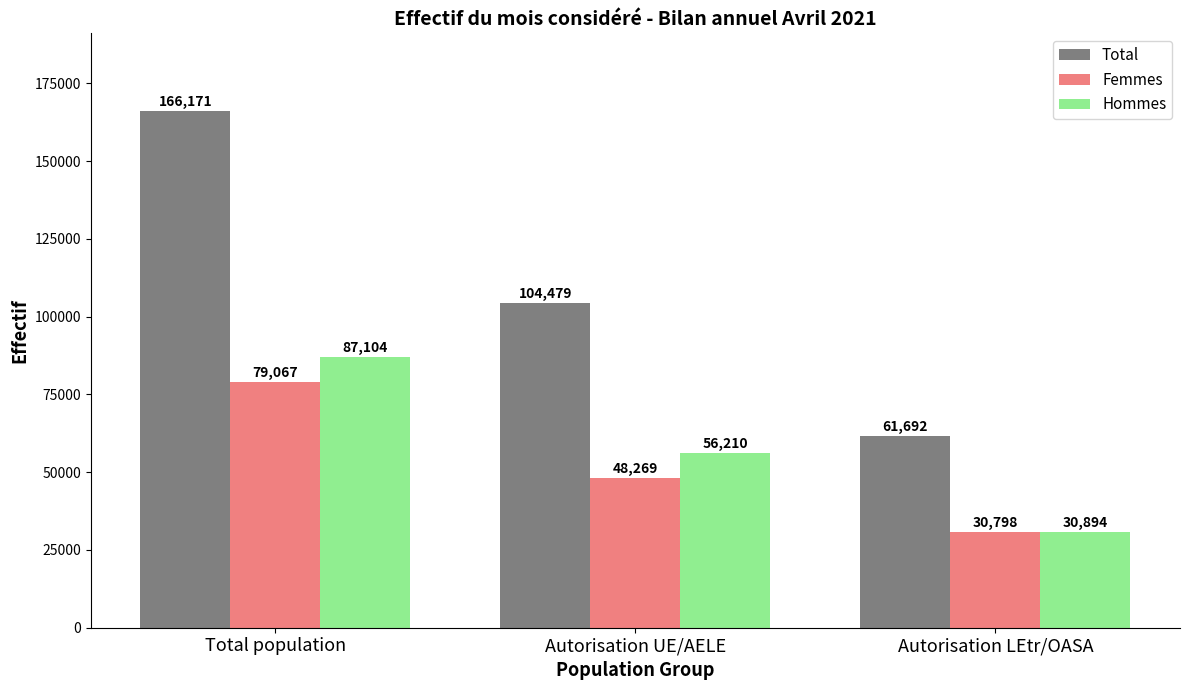

Reading left to right, extract all data points from this chart.

Total: Total population=166171	Autorisation UE/AELE=104479	Autorisation LEtr/OASA=61692
Femmes: Total population=79067	Autorisation UE/AELE=48269	Autorisation LEtr/OASA=30798
Hommes: Total population=87104	Autorisation UE/AELE=56210	Autorisation LEtr/OASA=30894